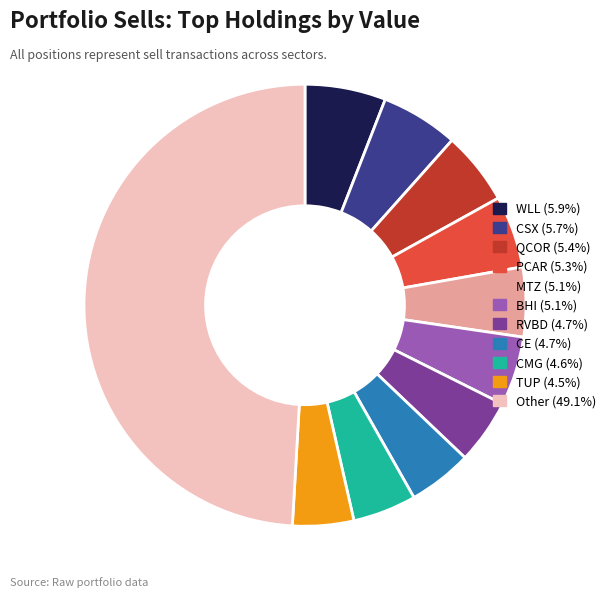

How many slices are in this pie chart?

11